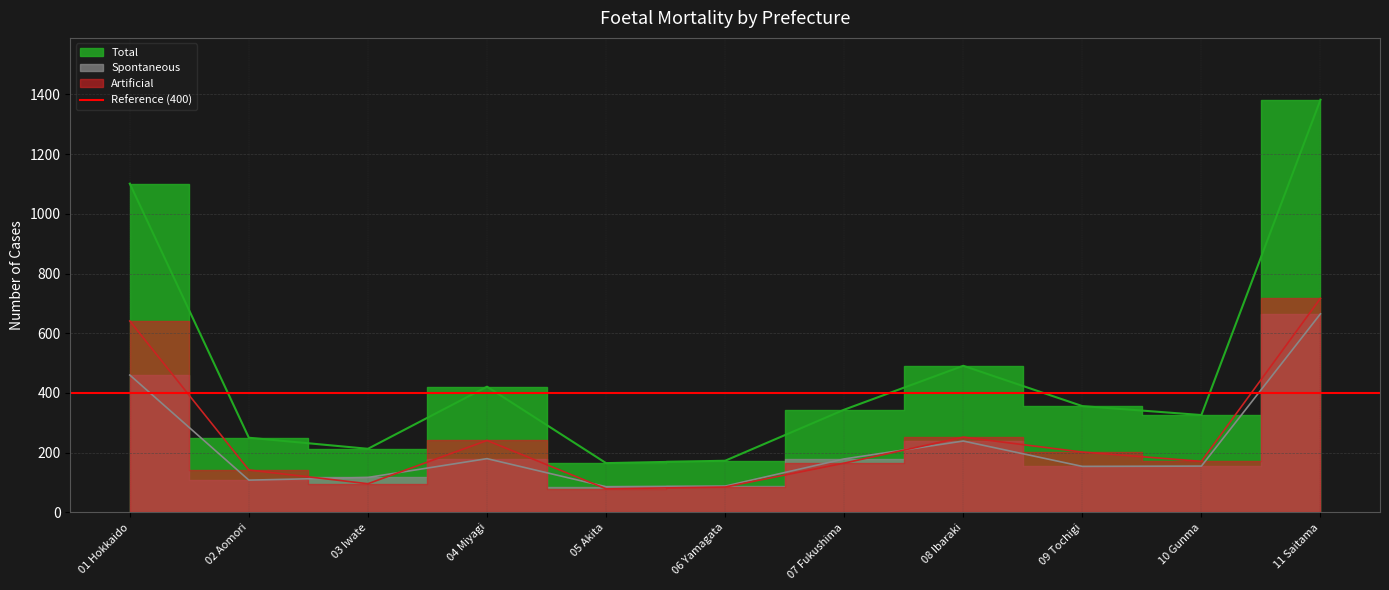

What is the difference between the maximum and minimum values in the Artificial series?

638